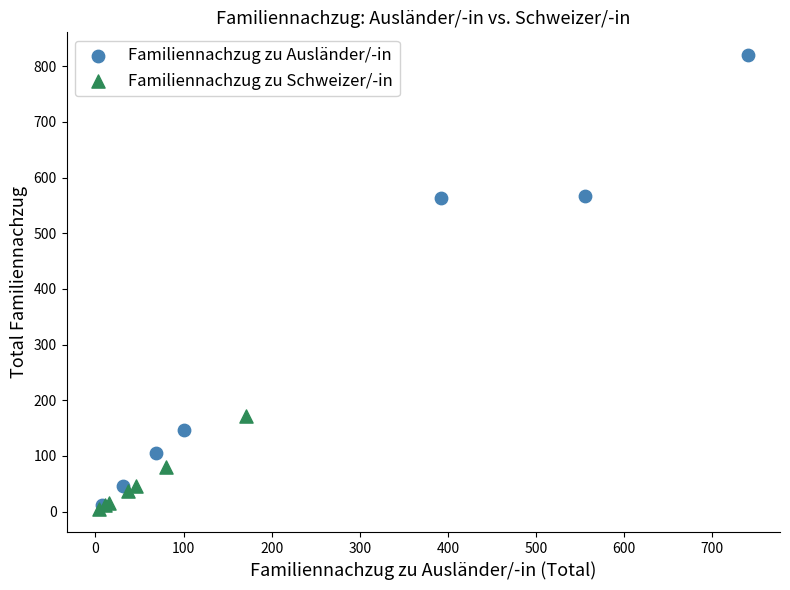

Which series reaches the maximum Y coordinate?

Familiennachzug zu Ausländer/-in